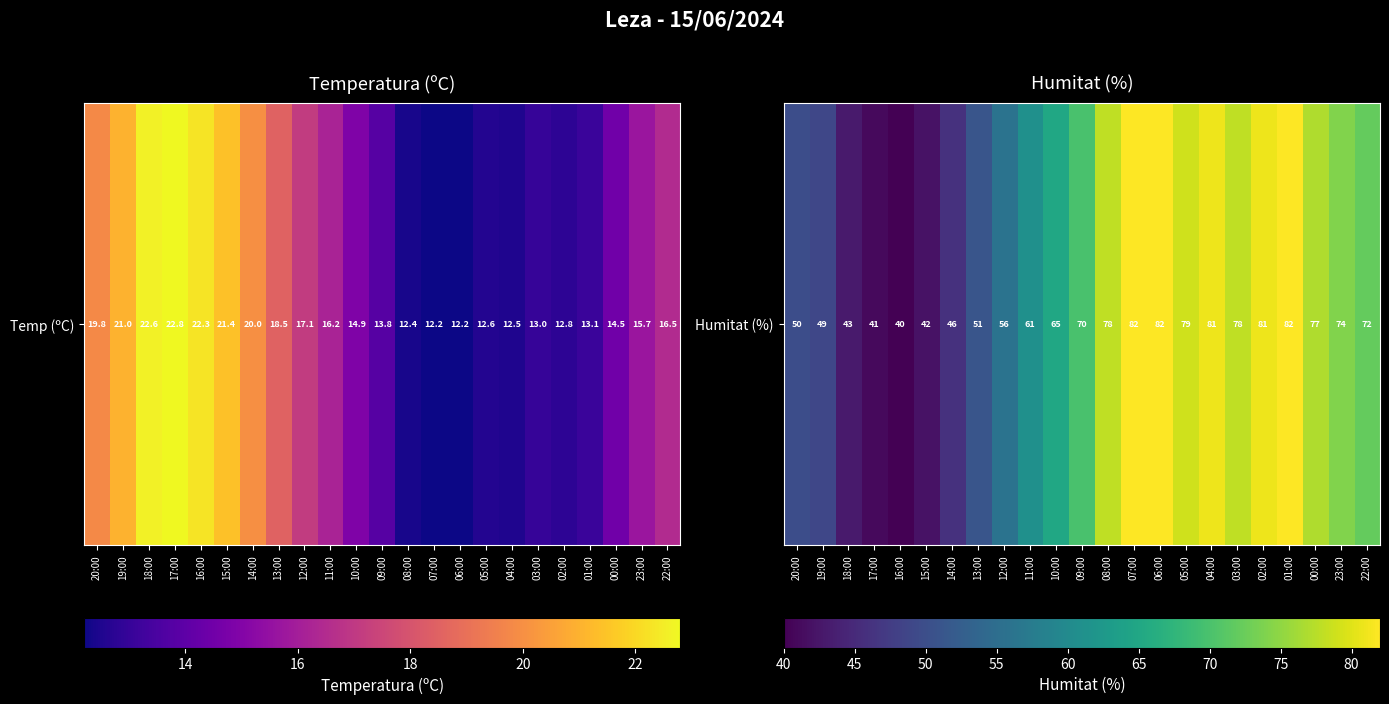

What is the minimum value shown in the chart?

40